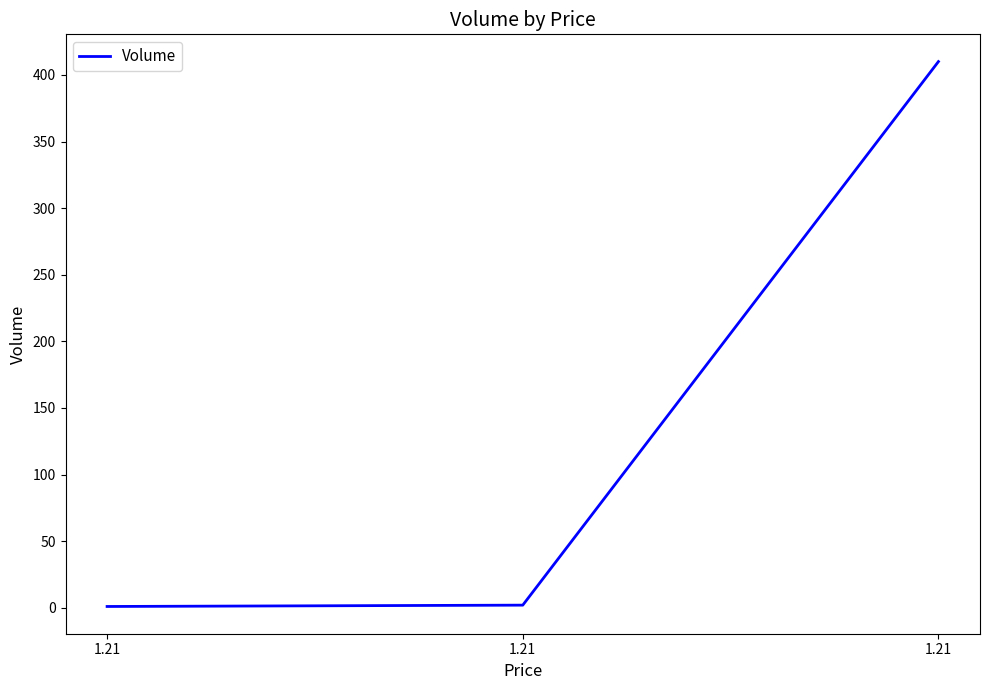

Which category has the highest value across all series?

1.21